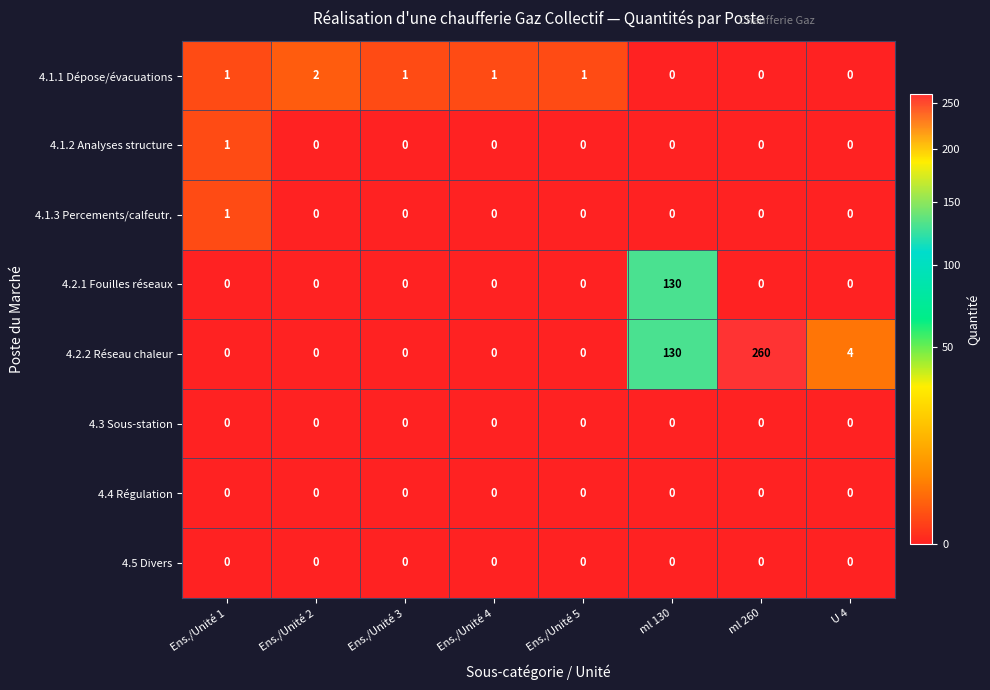

What is the sum of all 4.2.1 Fouilles réseaux values?

130